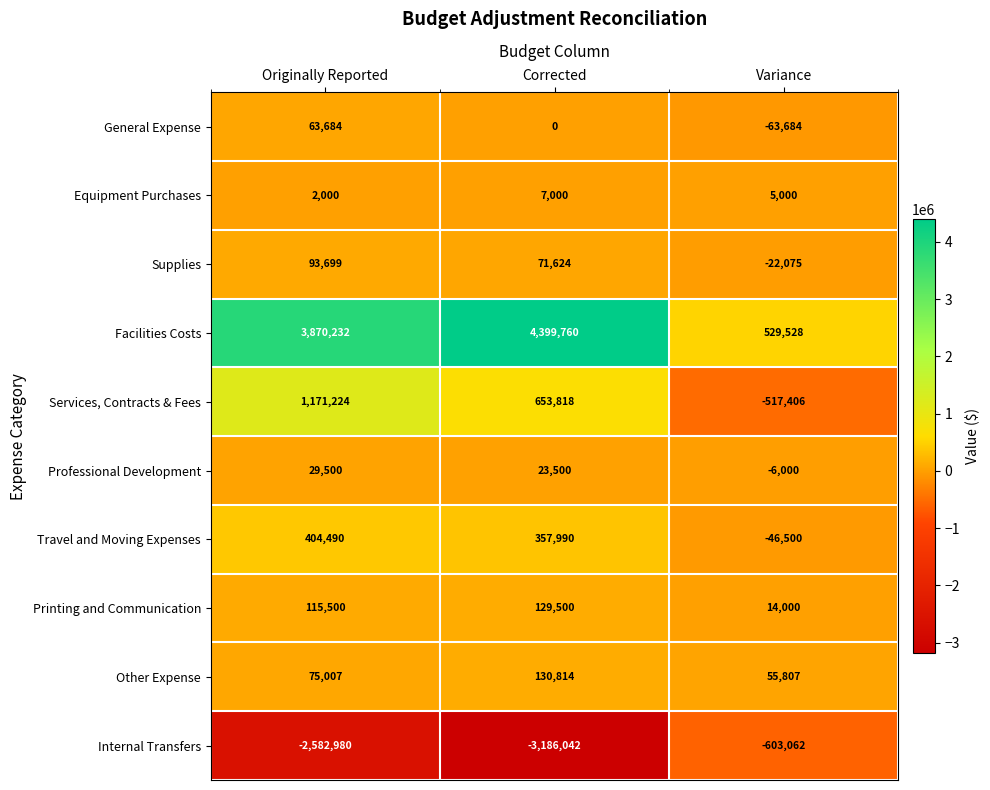

Where does the Internal Transfers series first go above -2582980?

Variance